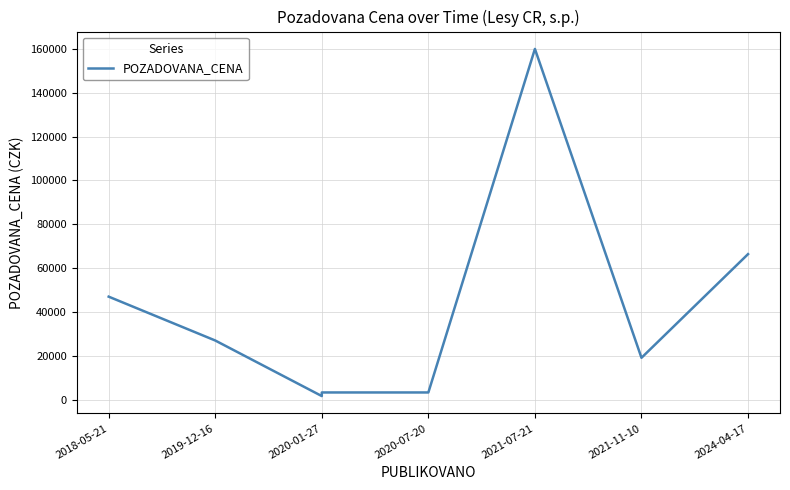

What is the smallest value displayed?

1650